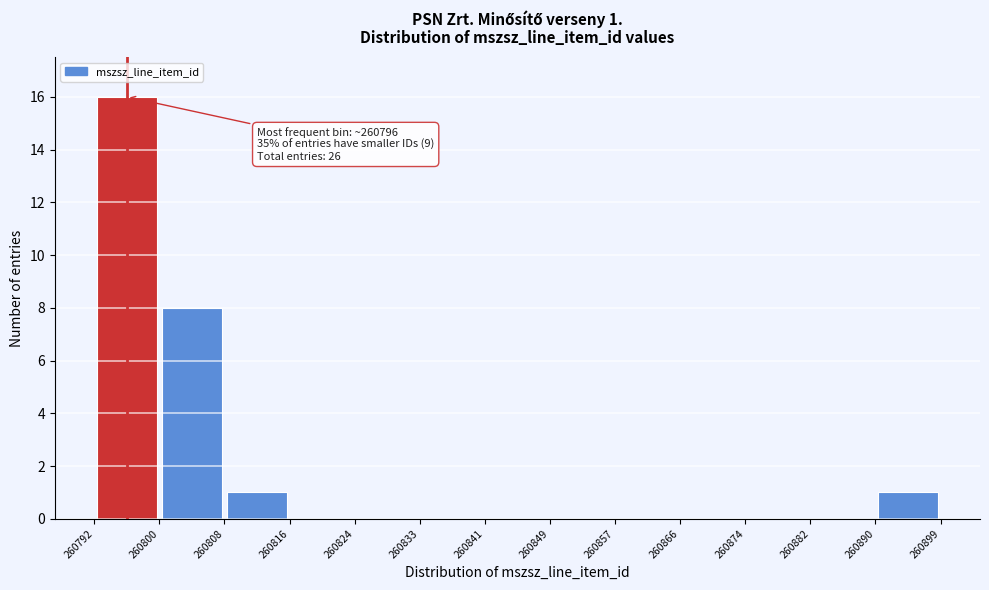

Over which range of the x-axis is the bar tallest?

260792 to 260800